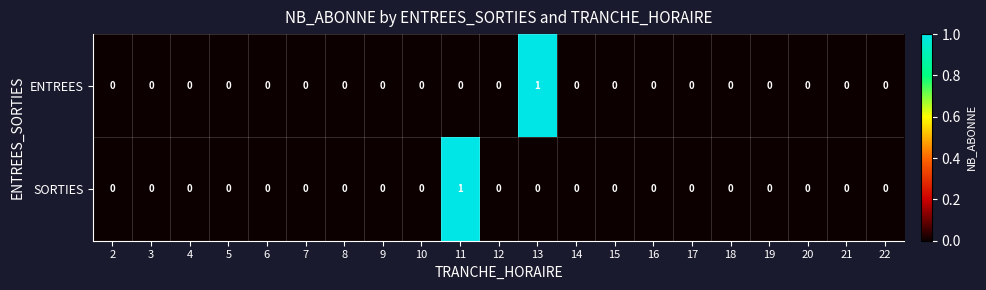

Which series changed the most between 13 and 22?

ENTREES